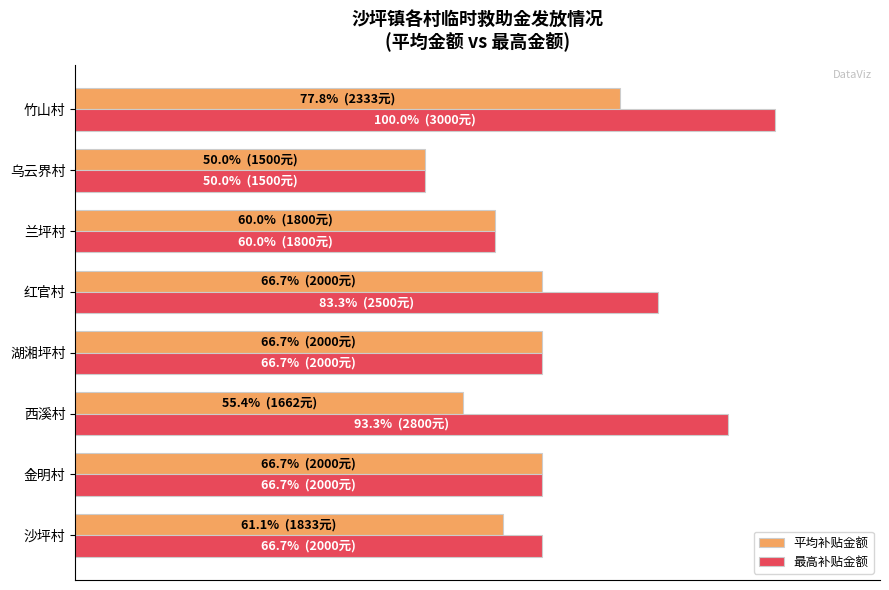

Reading left to right, transcribe all the data shown in this chart.

平均补贴金额: 61.1	66.7	55.4	66.7	66.7	60.0	50.0	77.8
最高补贴金额: 66.7	66.7	93.3	66.7	83.3	60.0	50.0	100.0